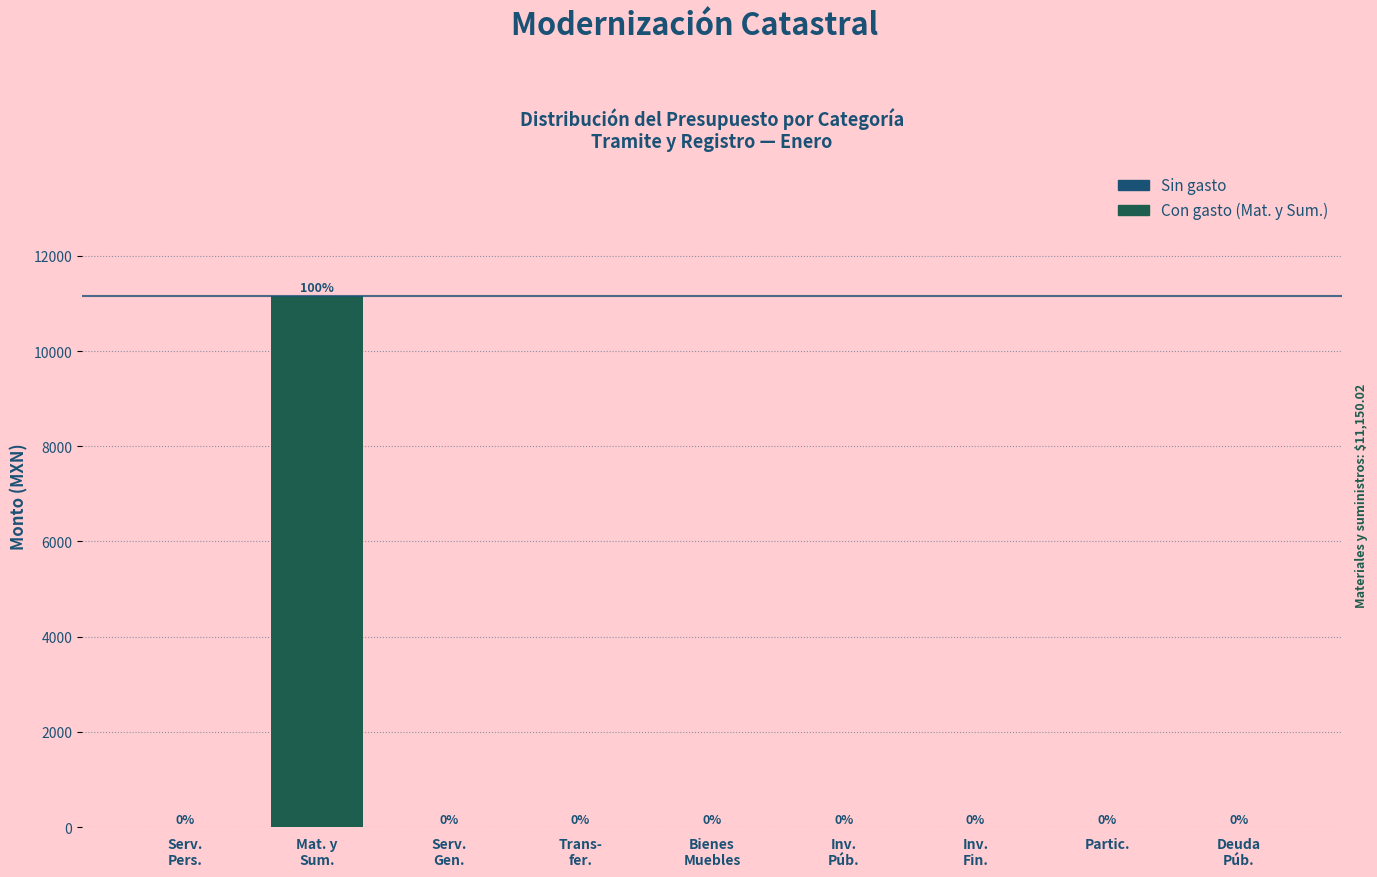

What is the maximum value shown in the chart?

11150.0